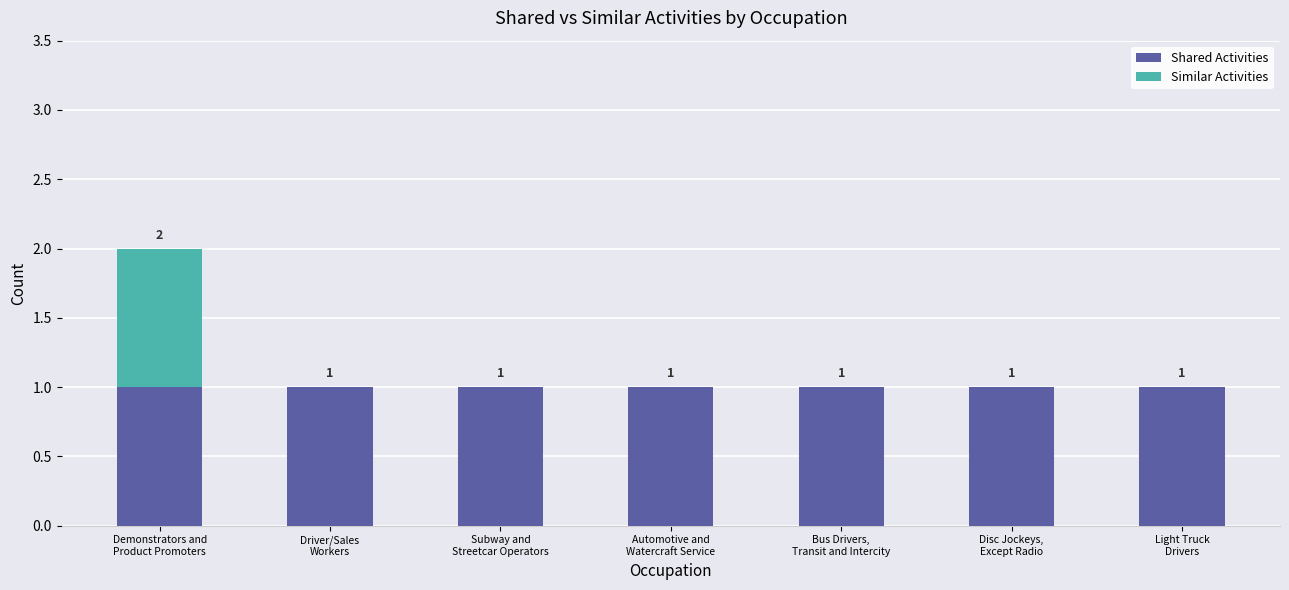

What is the sum of all Shared Activities values?

7